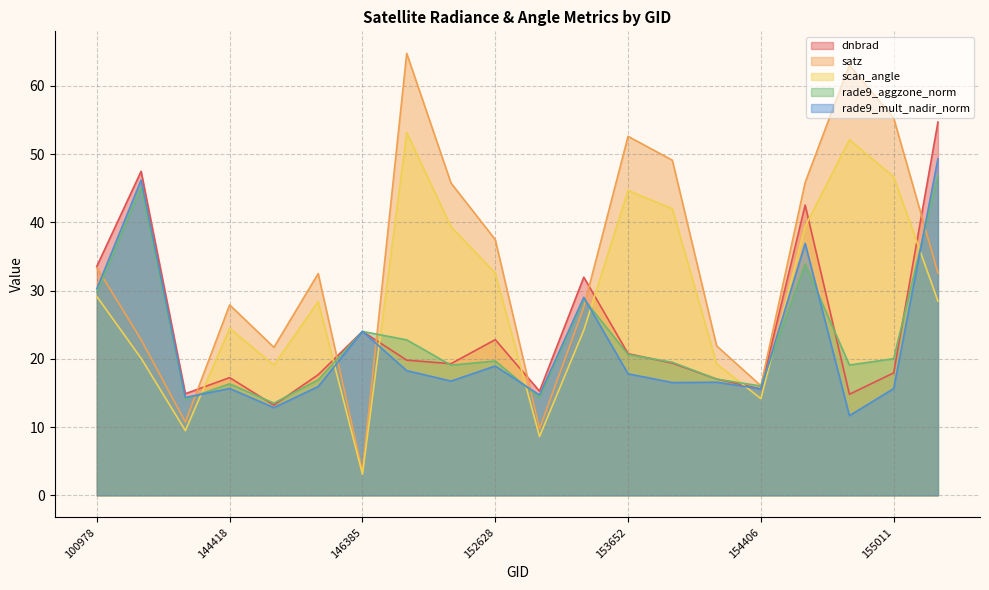

Is the value of rade9_mult_nadir_norm at 153478 greater than the value of rade9_aggzone_norm at 154803?

Yes